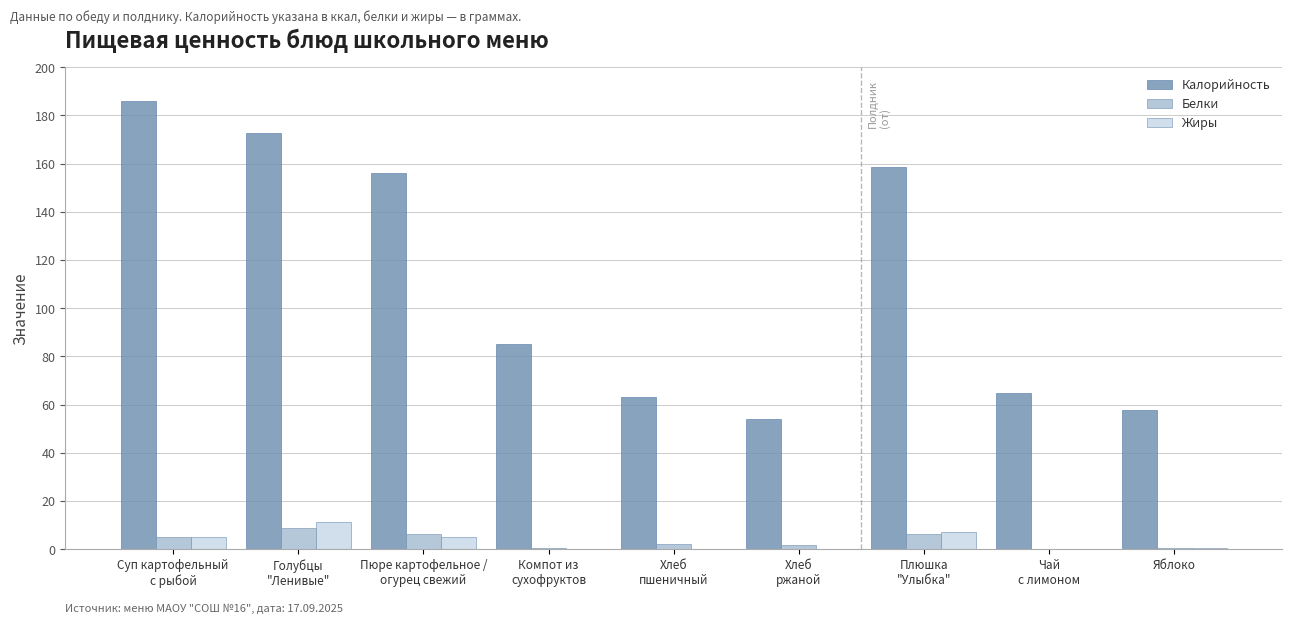

What is the approximate value of Белки at Яблоко?

0.7